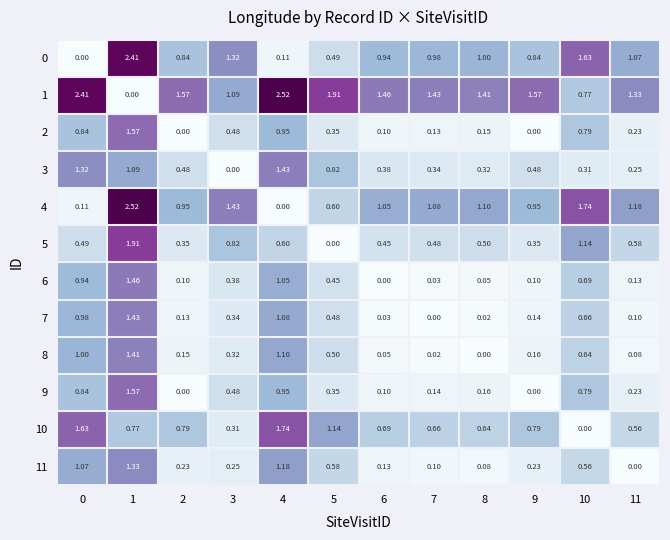

Is the value of 9 at 0 greater than the value of 0 at 8?

No